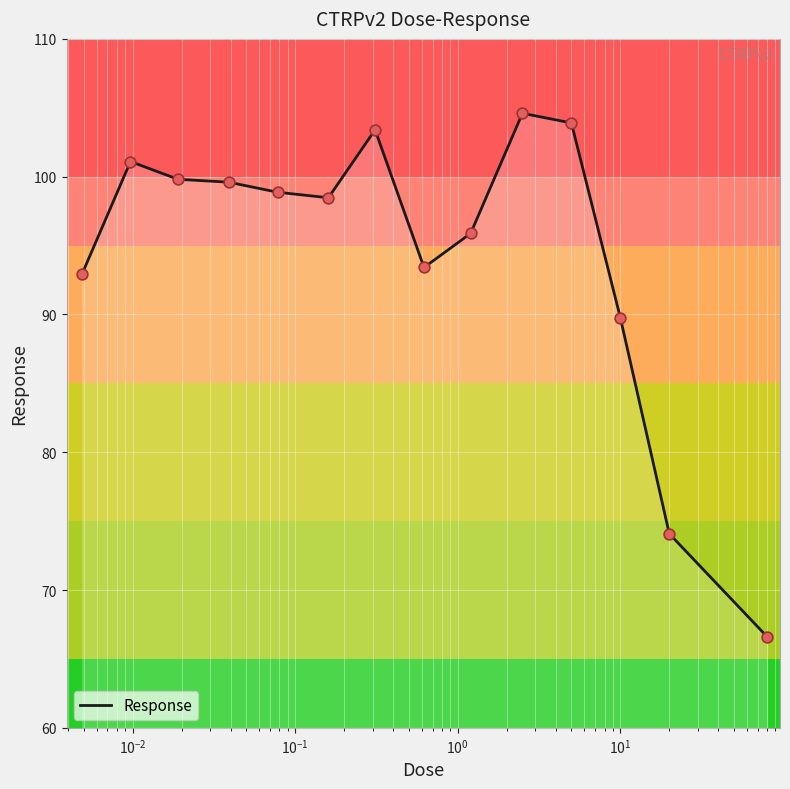

What is the difference between the maximum and minimum values?

38.0